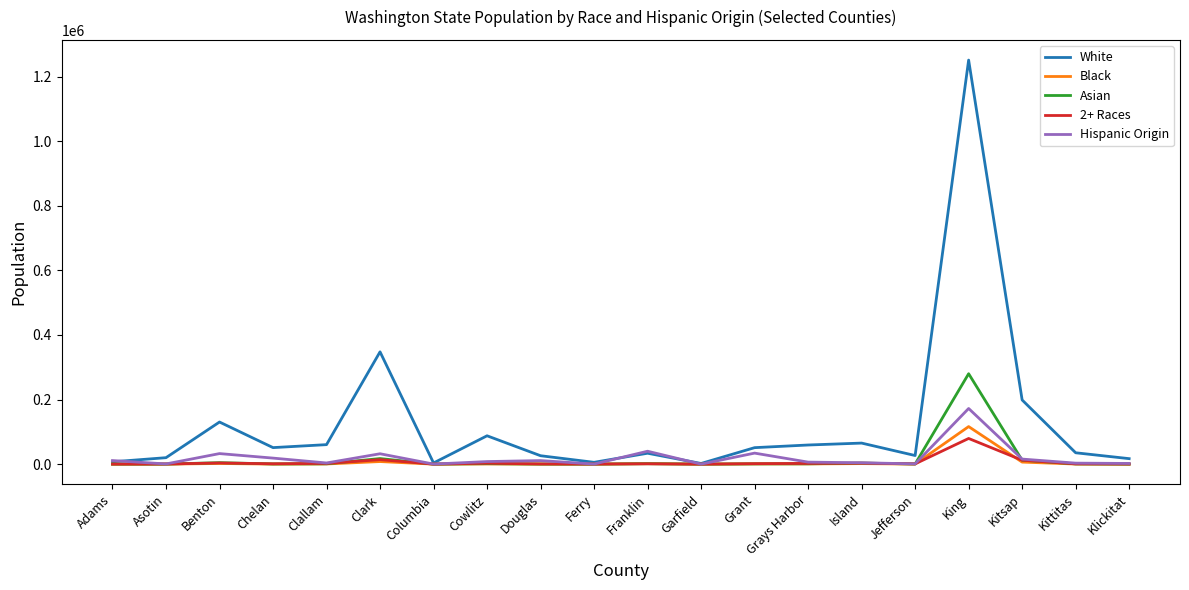

What is the sum of all 2+ Races values?

127266